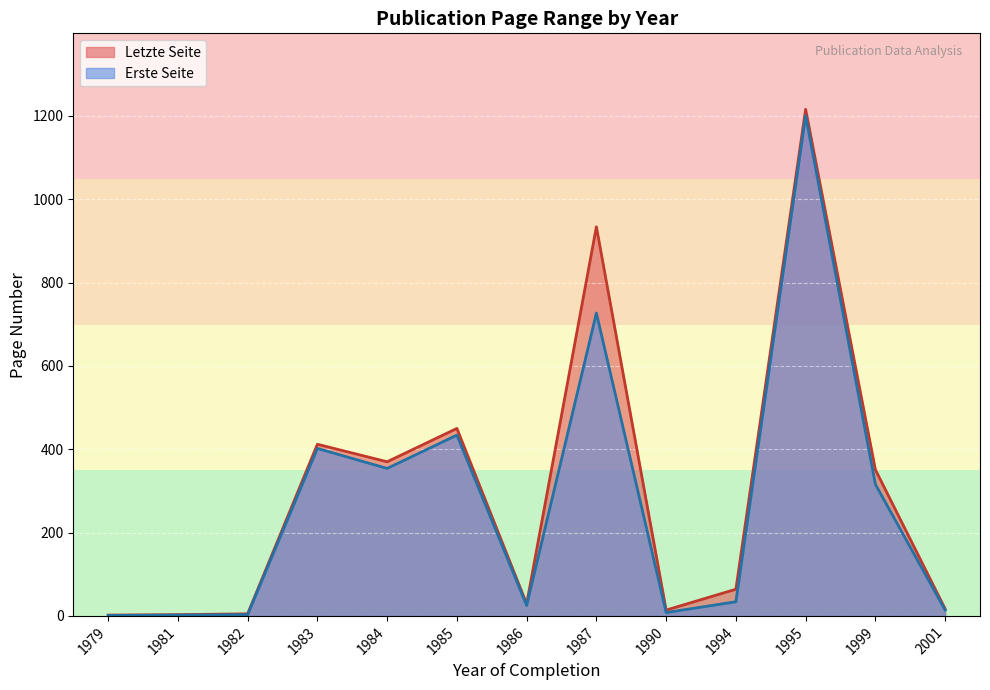

At which label does Letzte Seite reach its peak?

1995